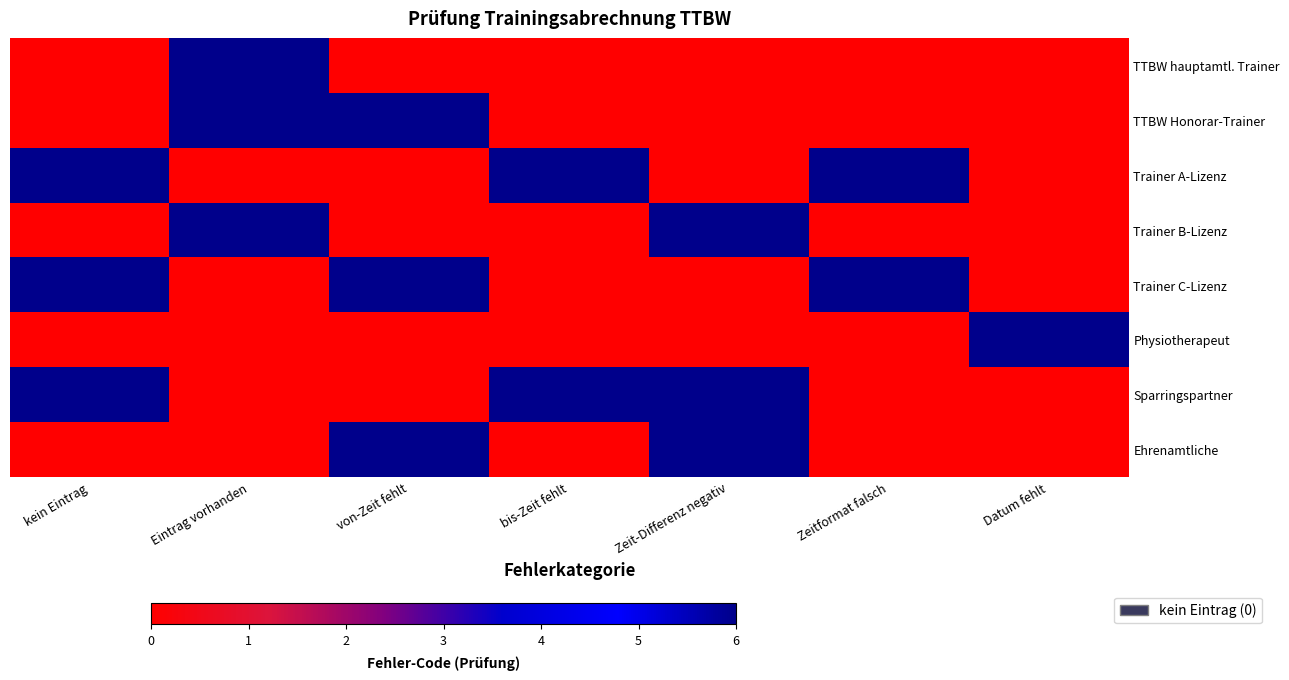

Rank the series by their maximum value, from lowest to highest.

TTBW hauptamtl. Trainer, Physiotherapeut, TTBW Honorar-Trainer, Trainer C-Lizenz, Sparringspartner, Ehrenamtliche, Trainer A-Lizenz, Trainer B-Lizenz